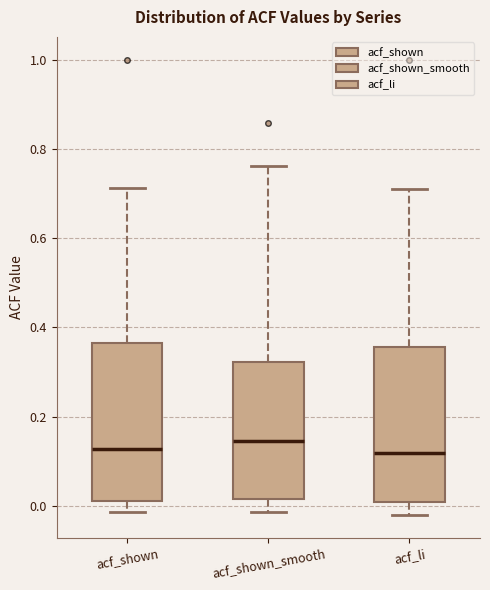

Where is the lower edge of the box for acf_shown on the y-axis? The values are not printed on the chart, so give them approximately, as read against the axis.

0.02